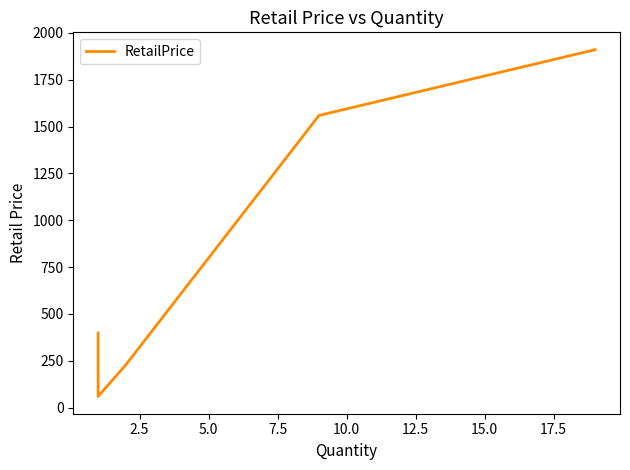

How many distinct data groups are displayed?

1